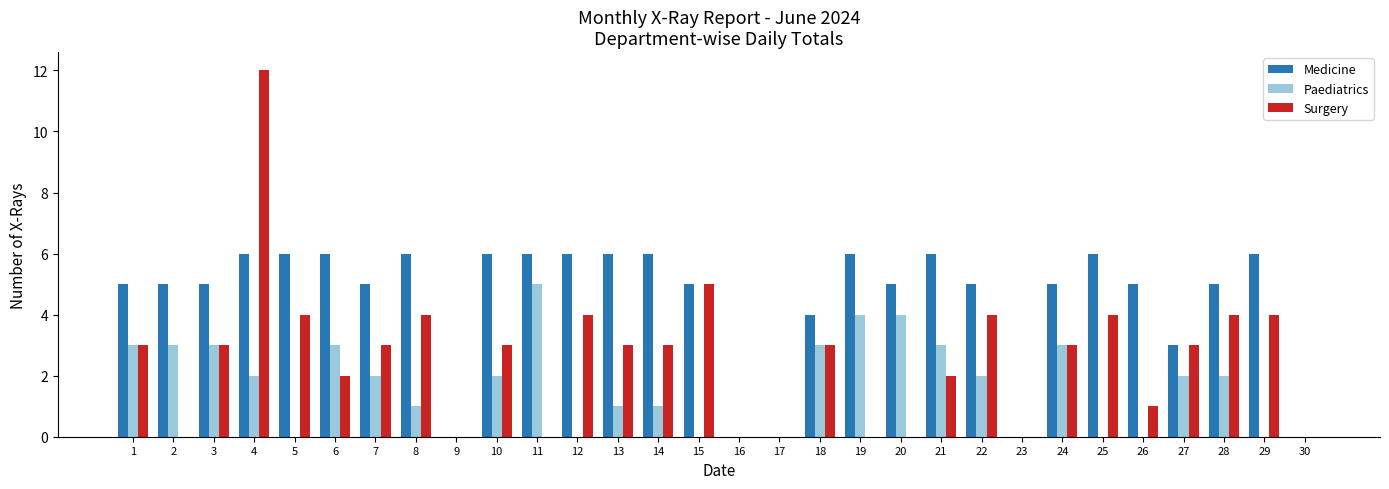

Reading right to left, extract all data points from this chart.

Medicine: 0	6	5	3	5	6	5	0	5	6	5	6	4	0	0	5	6	6	6	6	6	0	6	5	6	6	6	5	5	5
Paediatrics: 0	0	2	2	0	0	3	0	2	3	4	4	3	0	0	0	1	1	0	5	2	0	1	2	3	0	2	3	3	3
Surgery: 0	4	4	3	1	4	3	0	4	2	0	0	3	0	0	5	3	3	4	0	3	0	4	3	2	4	12	3	0	3